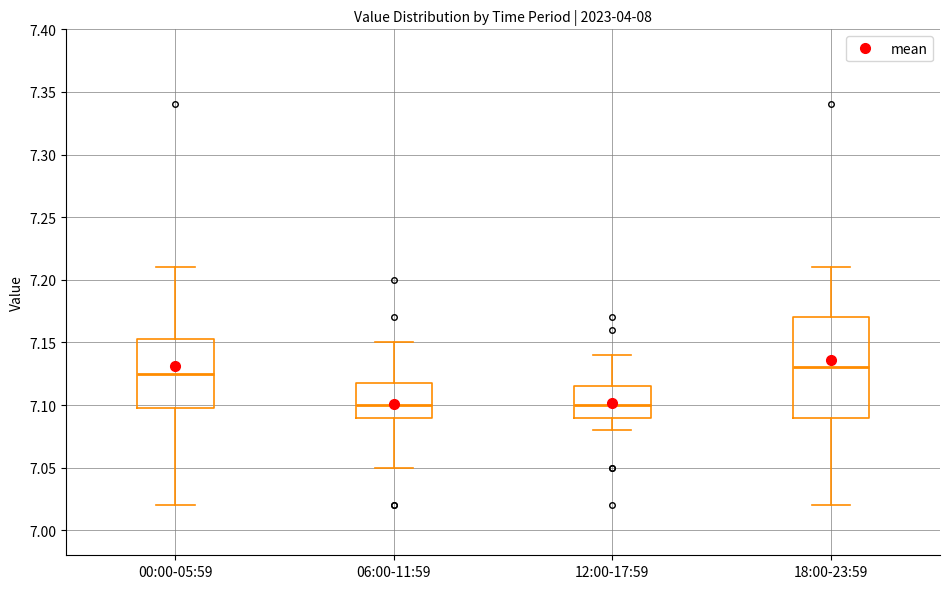

Where is the lower edge of the box for 00:00-05:59 on the y-axis? The values are not printed on the chart, so give them approximately, as read against the axis.

7.100